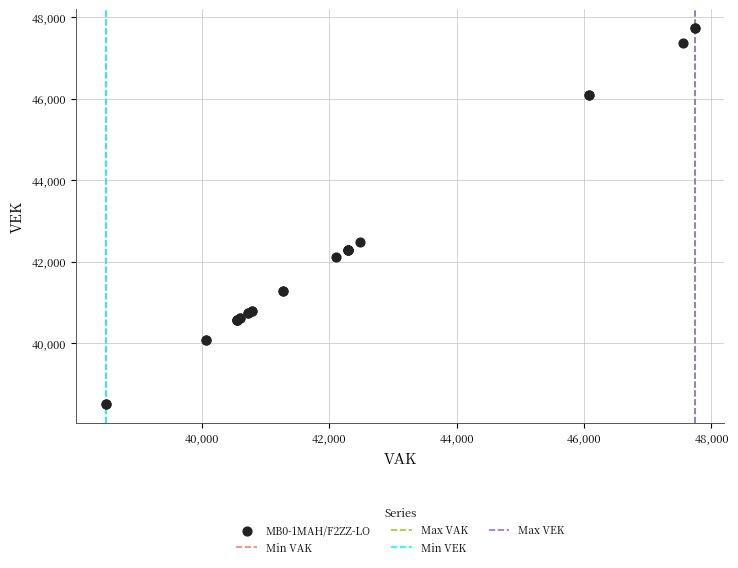

What Y value in the scatter plot is closest to 43117?

42489